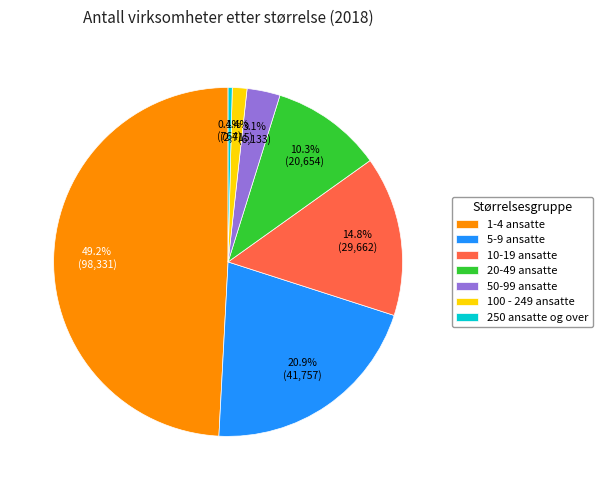

Which slice is the largest?

1-4 ansatte